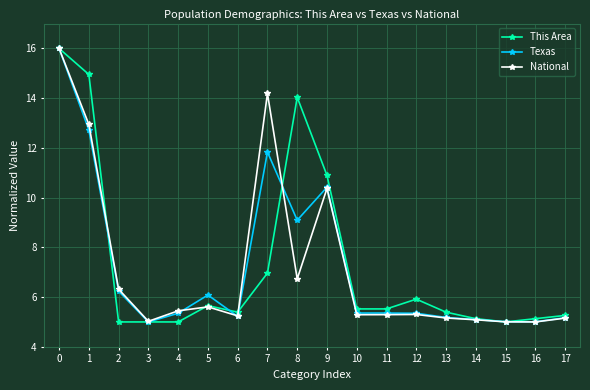

What is the smallest value displayed?

5.0